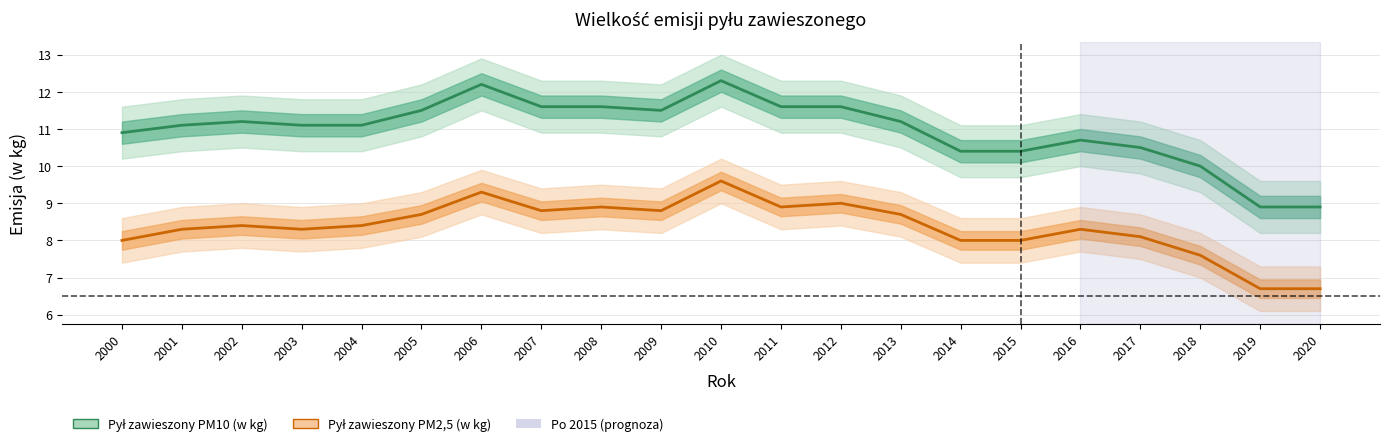

What is the spread (max minus min) of values at 2008?

2.7